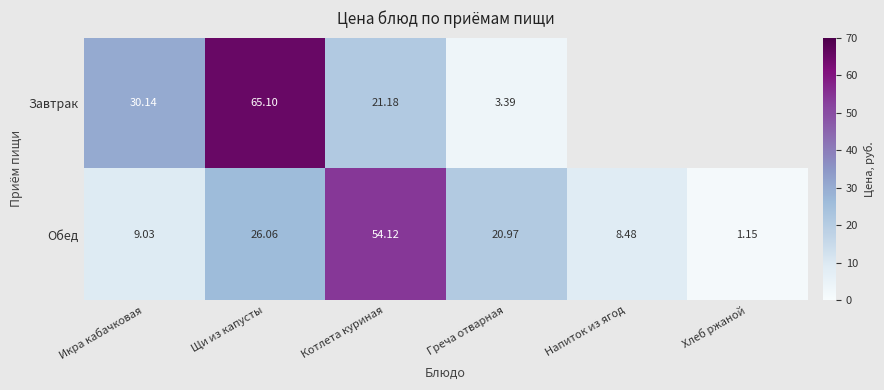

List the labels in order of Обед value, smallest first.

Хлеб ржаной, Напиток из ягод, Икра кабачковая, Греча отварная, Щи из капусты, Котлета куриная